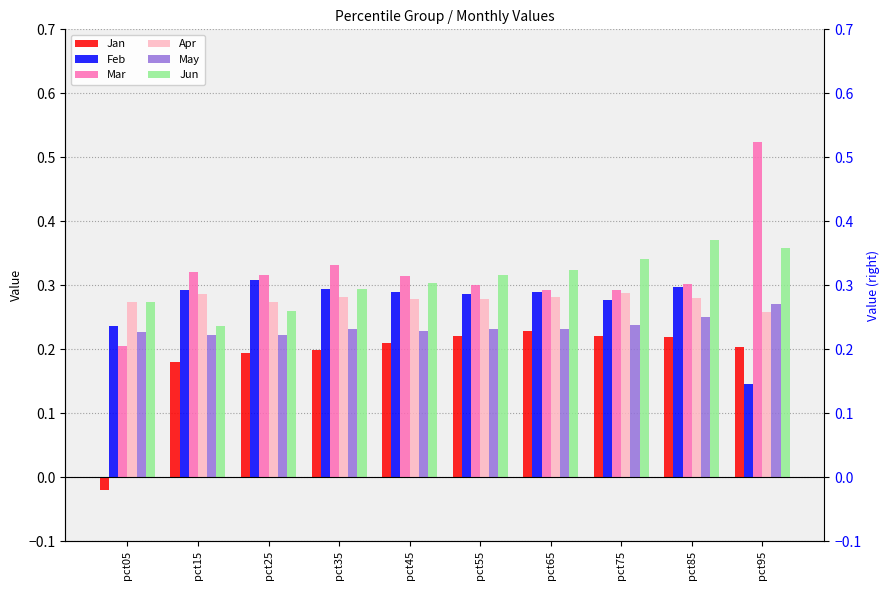

Rank the series by their maximum value, from lowest to highest.

Jan, May, Apr, Feb, Jun, Mar